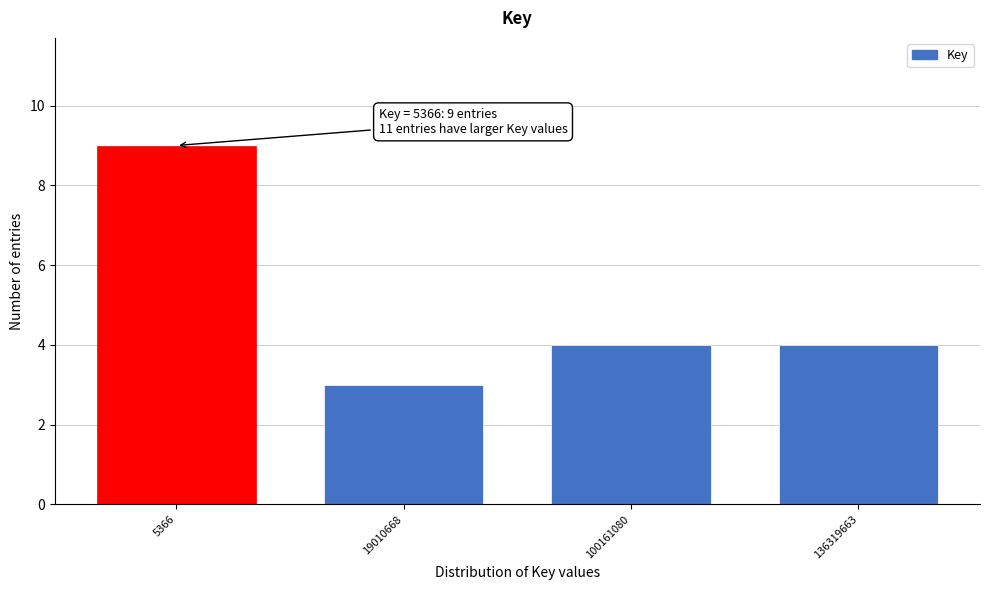

Reading left to right, extract all data points from this chart.

9	3	4	4